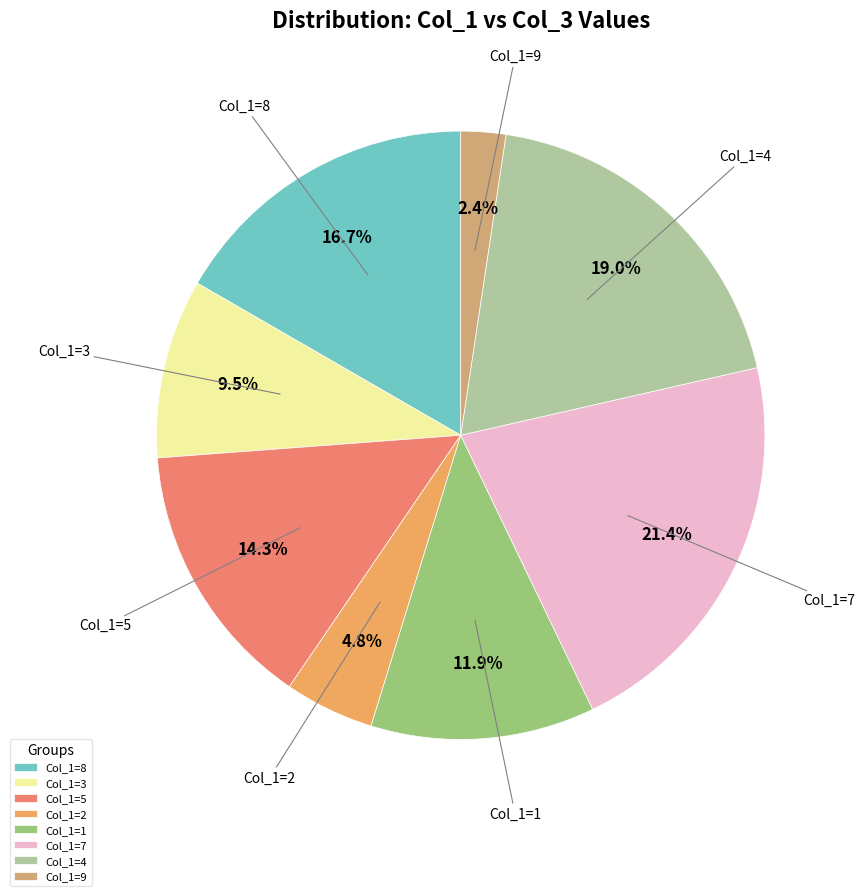

Does Col_1=2 represent more than half of the total?

No